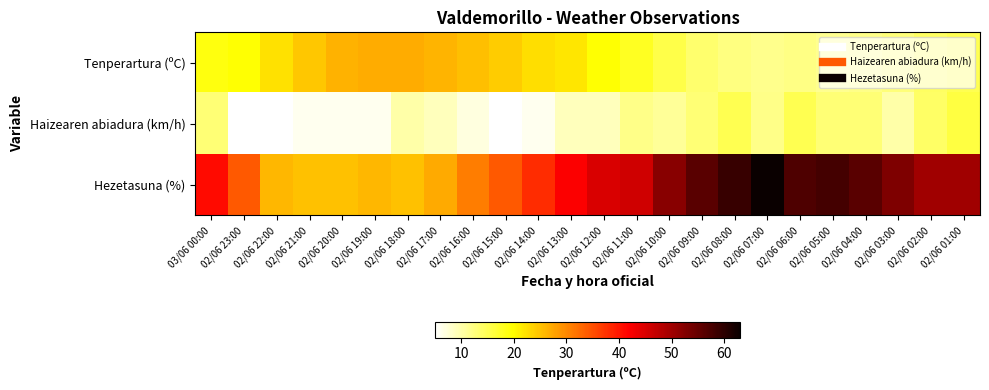

What is the spread (max minus min) of values at 02/06 09:00?

43.0